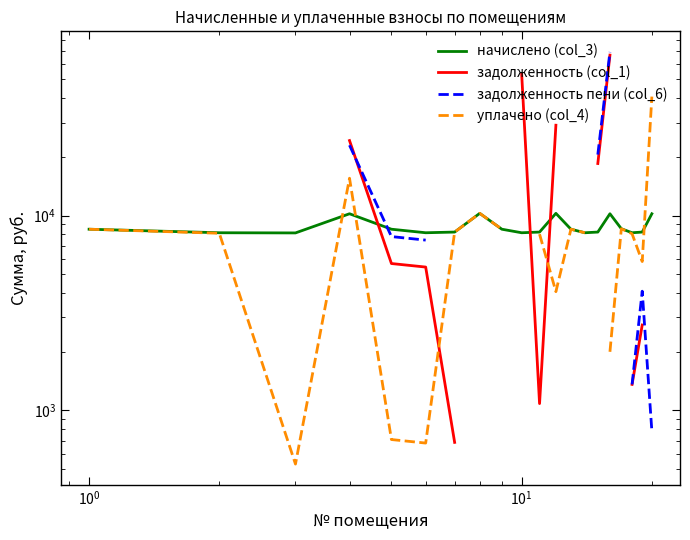

What is the value of the начислено (col_3) point at the 19th from the left?

8230.3